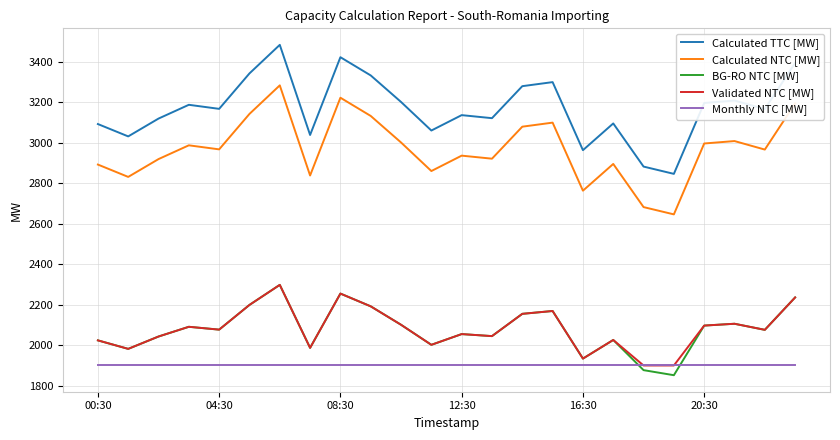

How many lines are shown in the chart?

5